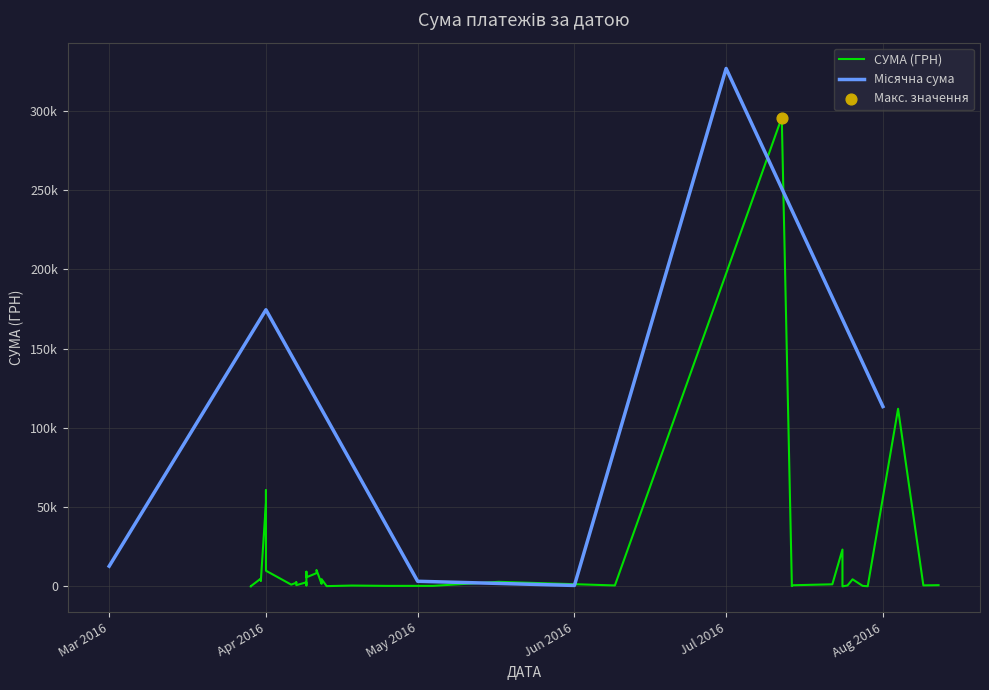

What is the ratio of the value at 07.04.2016 to the value at 31.03.2016?

0.6